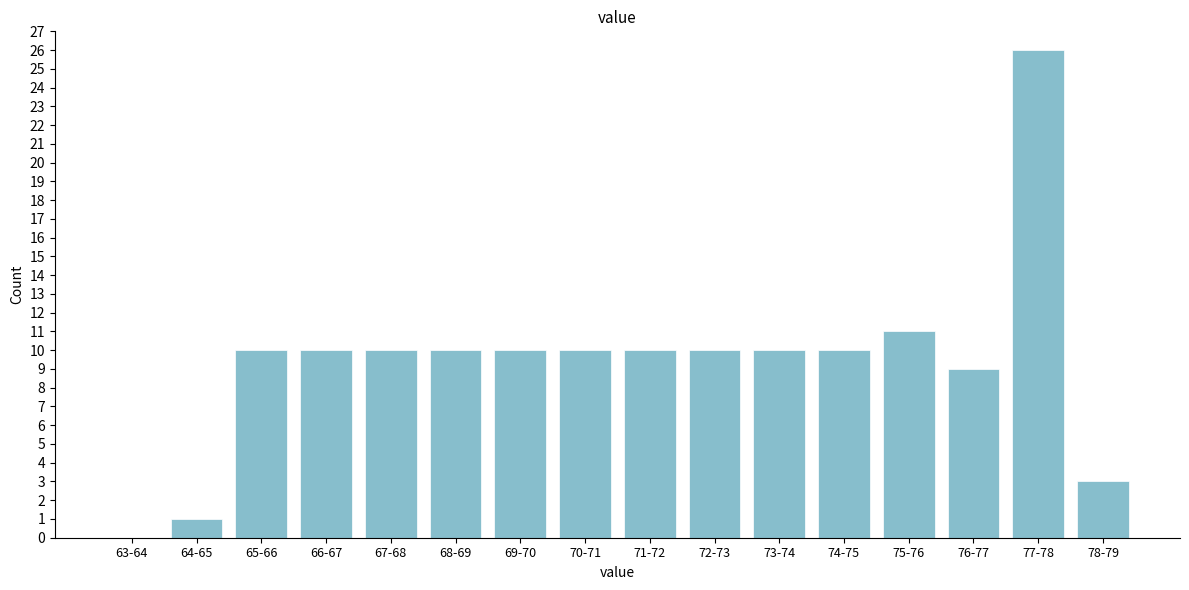

Reading left to right, what are all the values shown in this chart?

63-64=0	64-65=1	65-66=10	66-67=10	67-68=10	68-69=10	69-70=10	70-71=10	71-72=10	72-73=10	73-74=10	74-75=10	75-76=11	76-77=9	77-78=26	78-79=3